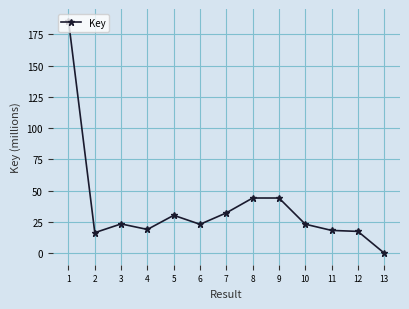

Does the chart display data point markers on the line(s)?

Yes